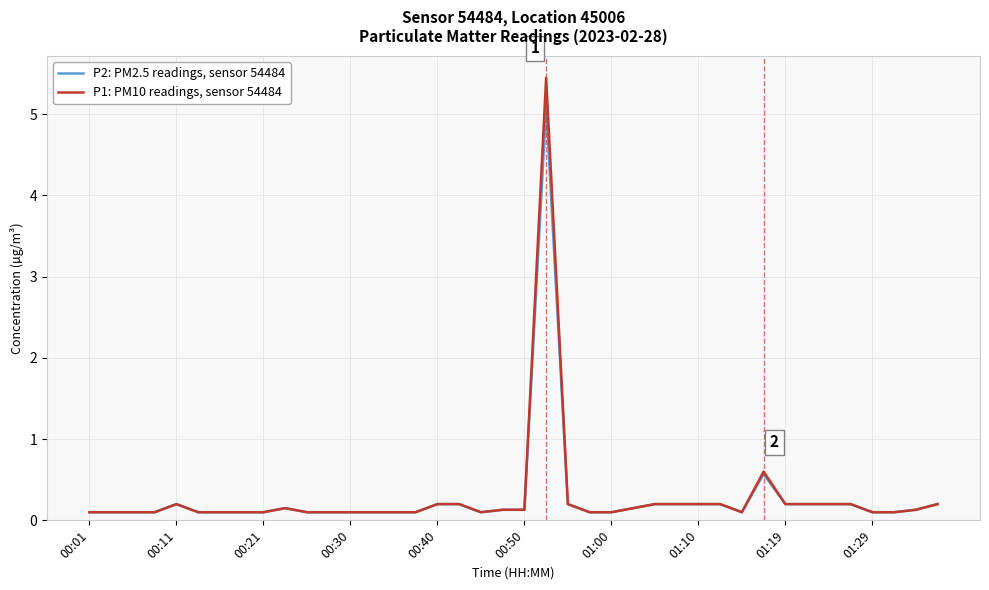

Which series has the widest spread of values?

P1: PM10 readings, sensor 54484